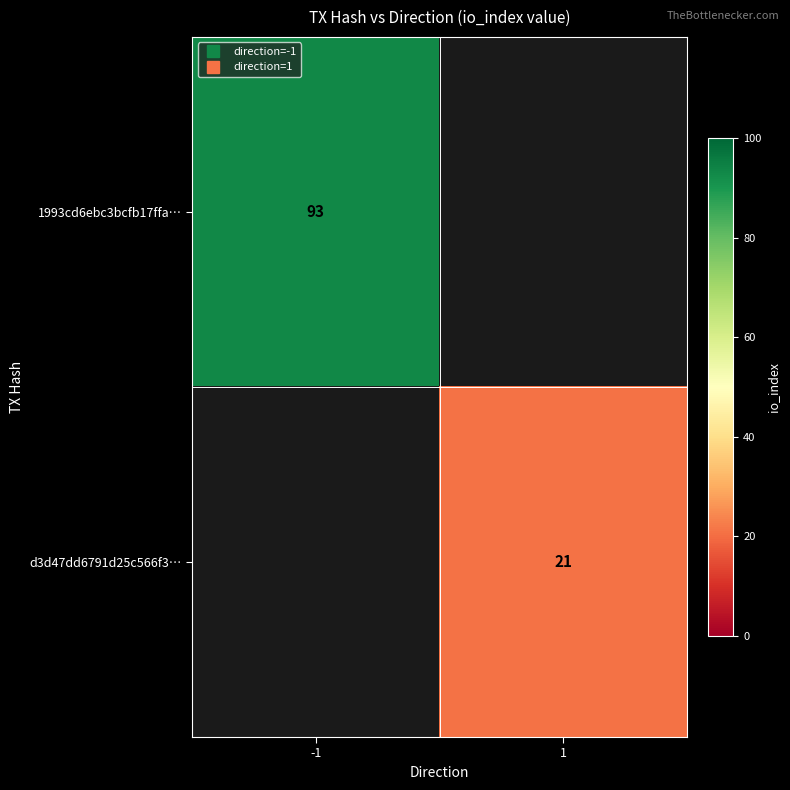

Which category has the highest value in the 1993cd6ebc3bcfb17ffa… series?

-1